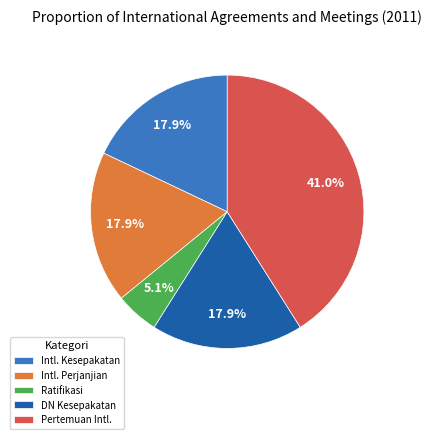

Do Ratifikasi and Pertemuan Intl. together represent more than half of the pie?

No